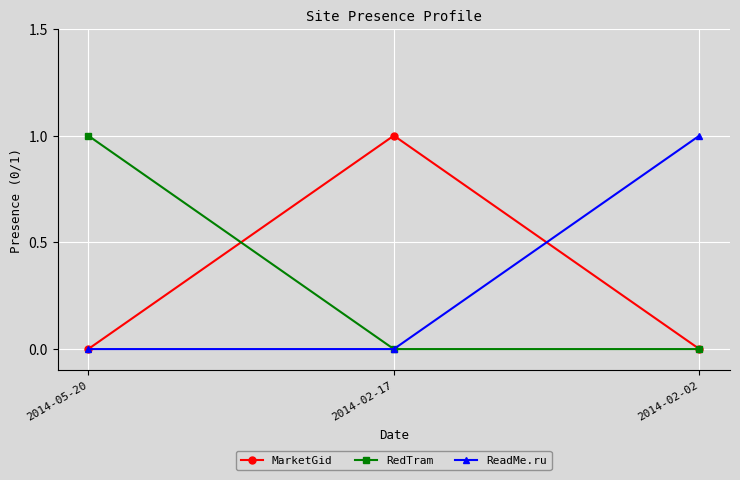

Is this an area chart (filled region under the line)?

No